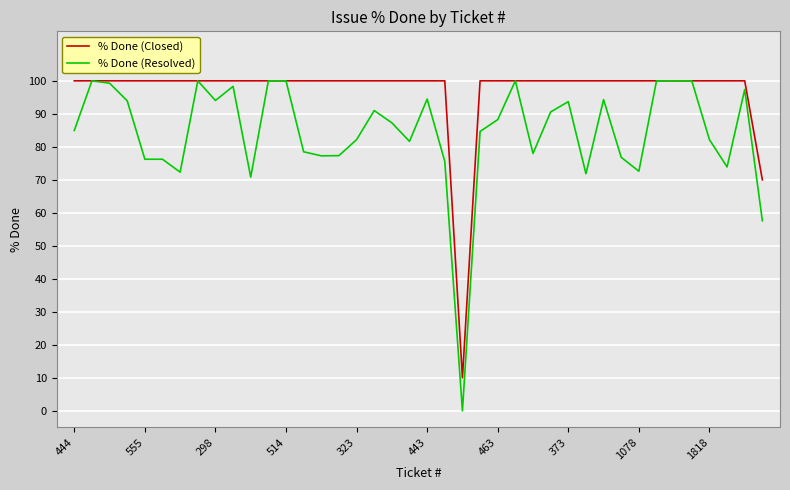

Which series has the largest total across all categories?

% Done (Closed)